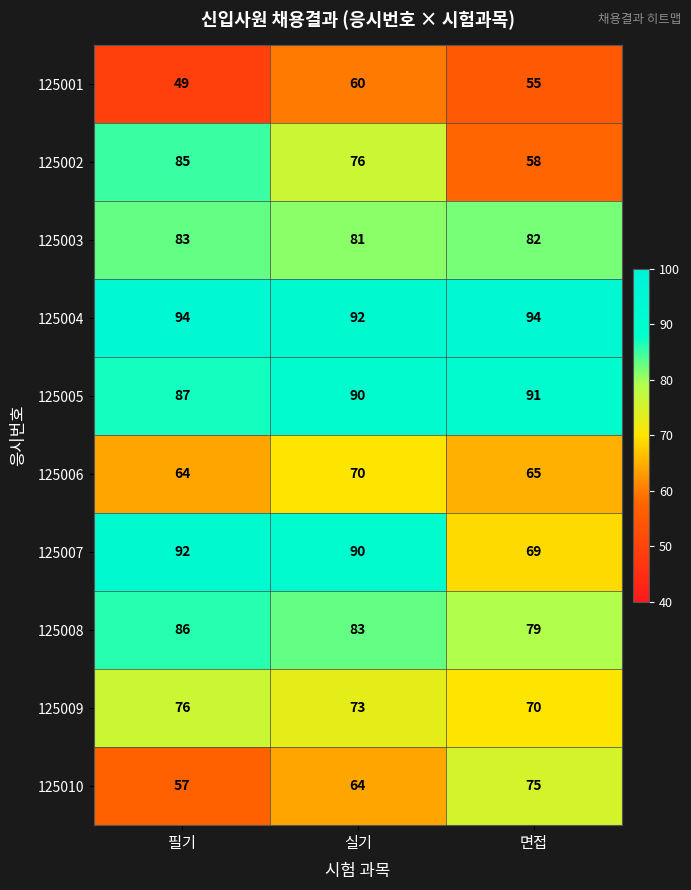

True or false: 125001 has a value of 49 at 필기.

True